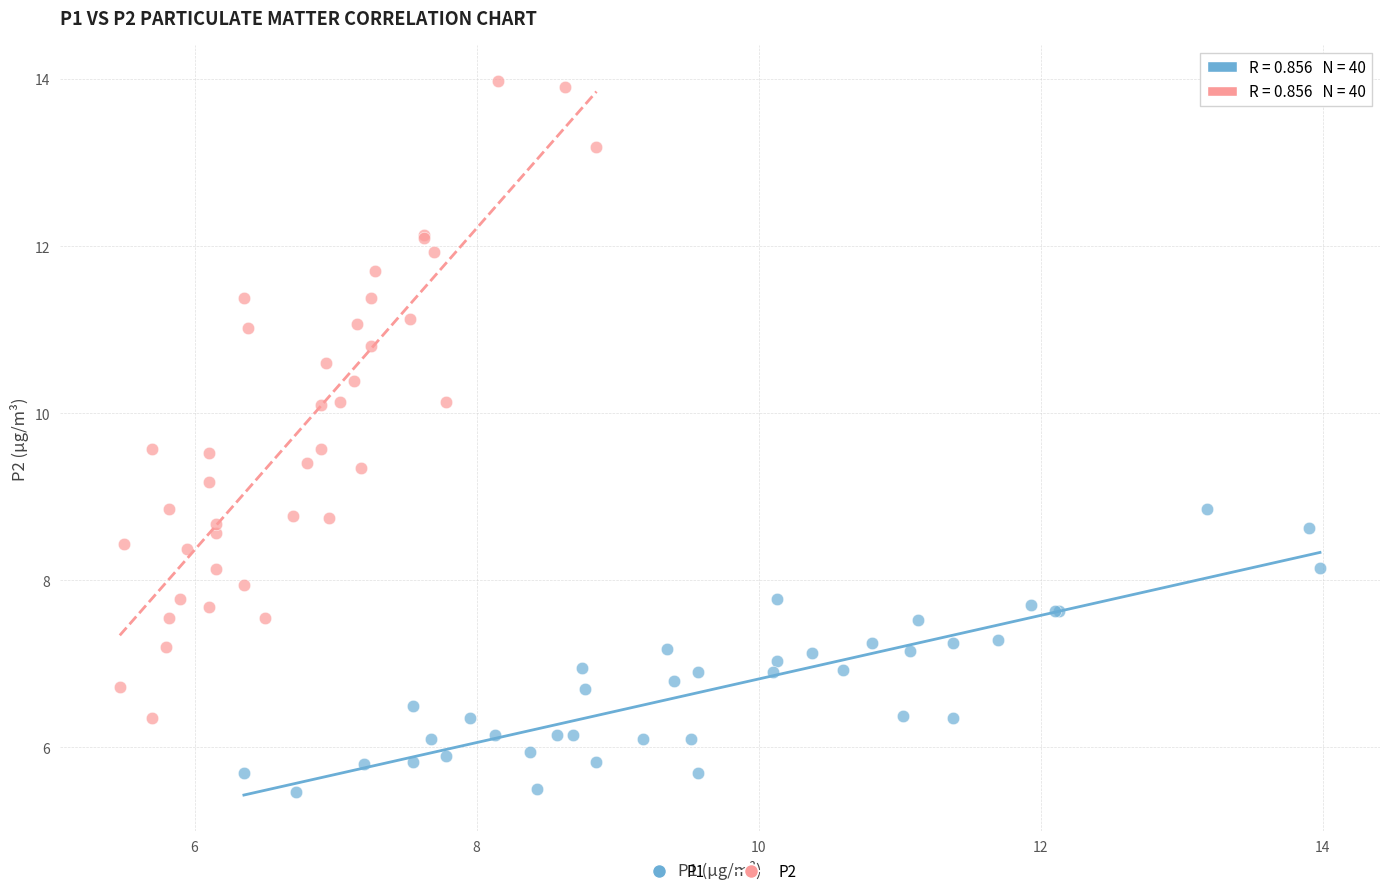

Which series reaches the minimum Y coordinate?

P1